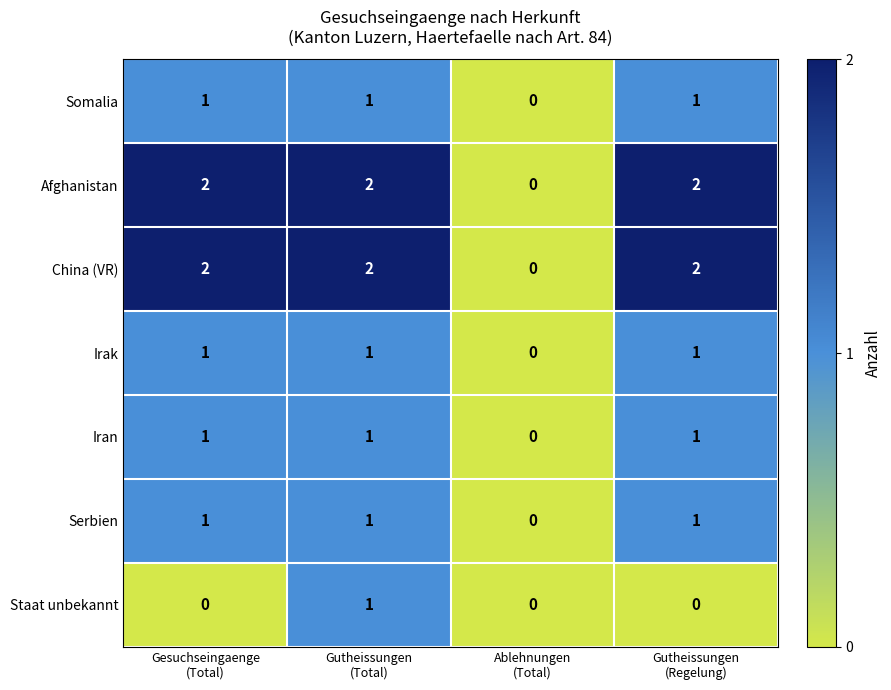

At how many categories does at least one series exceed 1?

3